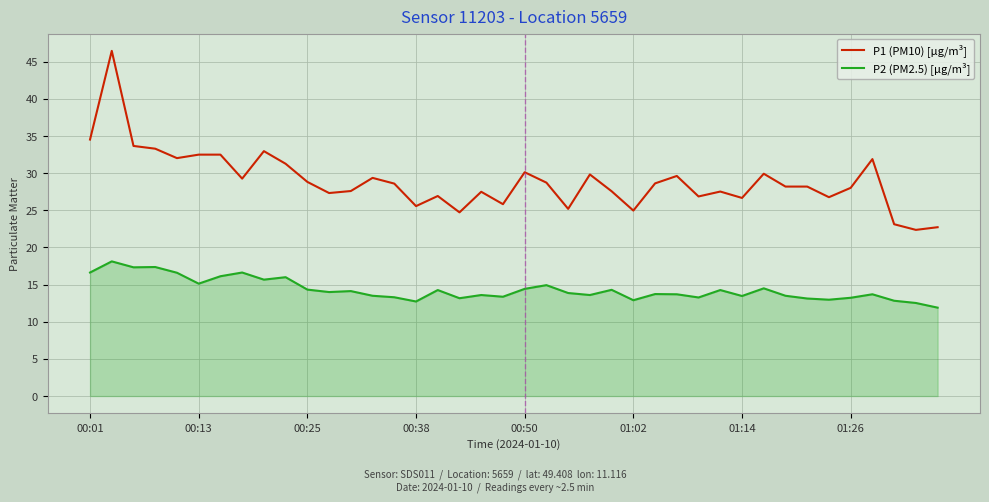

What is the difference between the maximum and minimum values in the P1 (PM10) [µg/m³] series?

24.1